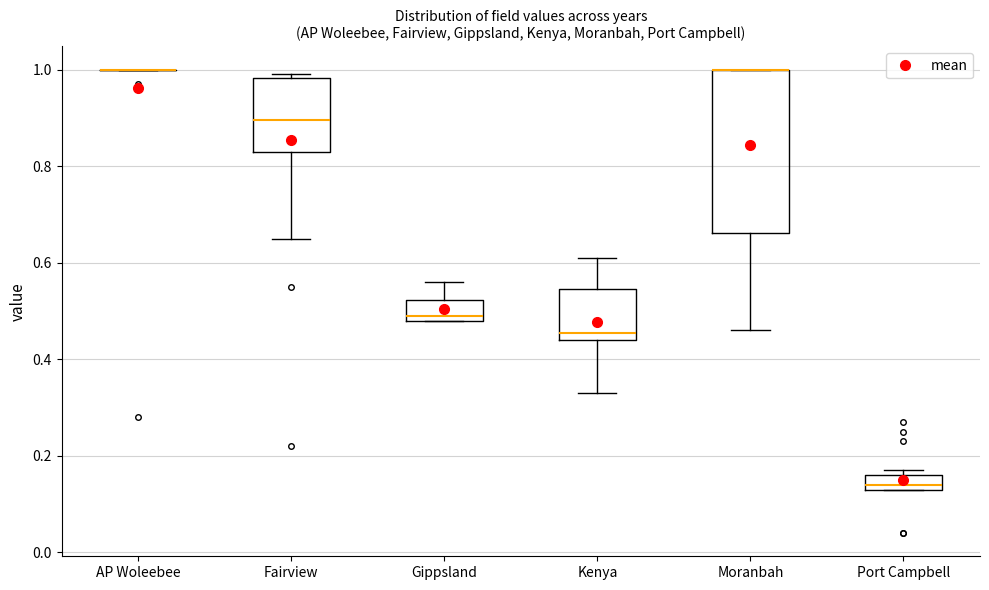

Which box is the tallest, from its lower edge to its upper edge?

Moranbah